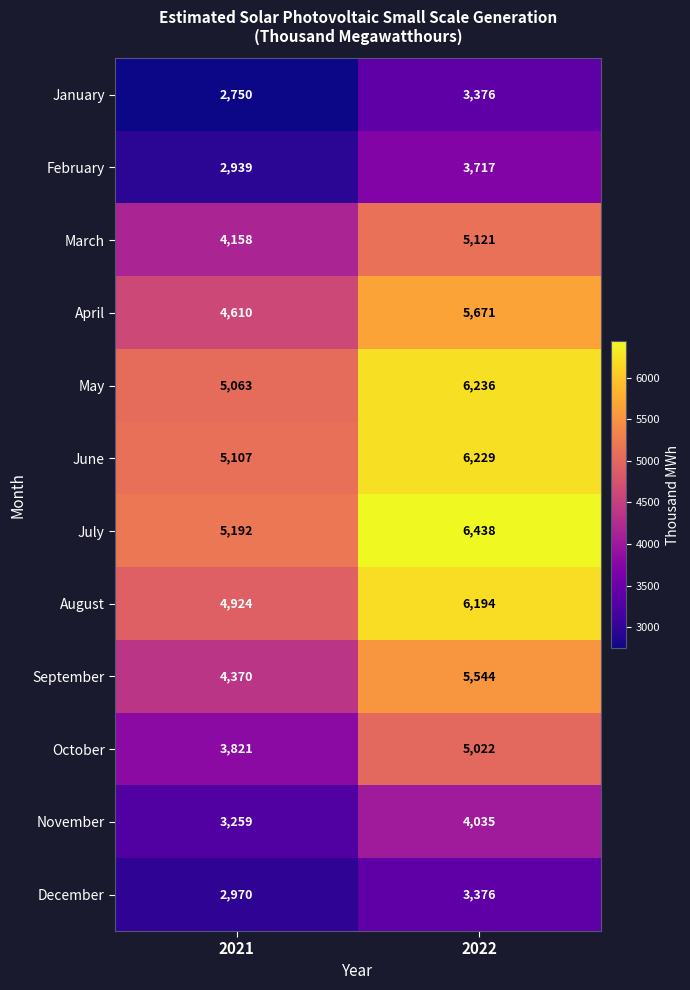

What value does the October series have at 2021, to the nearest 100?

3800